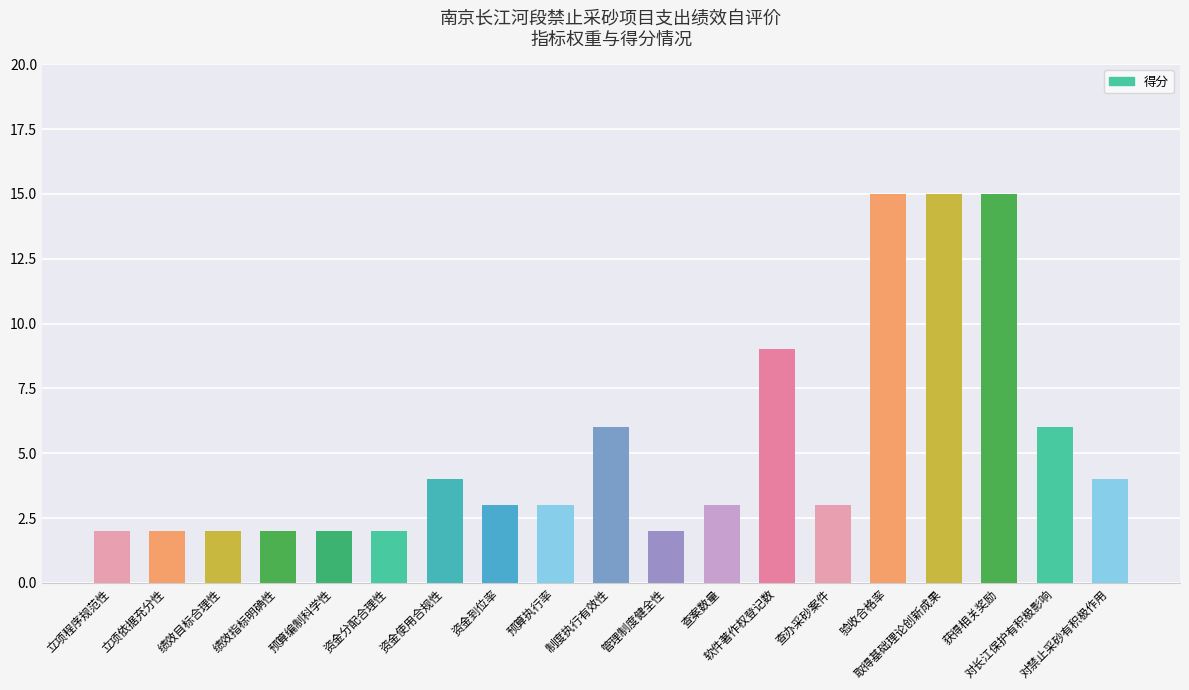

Count the number of data series in this chart.

1